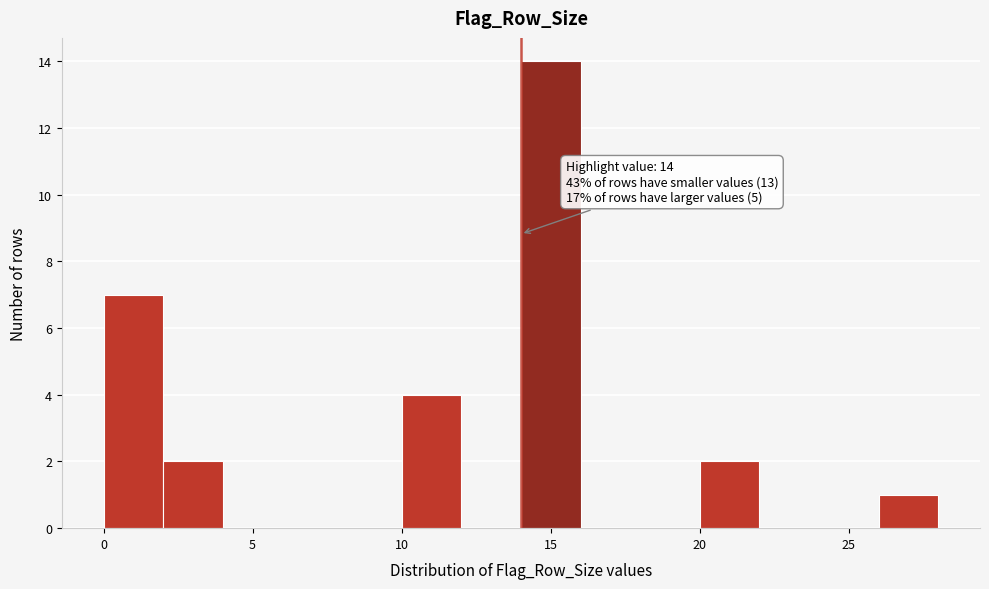

Over which range of the x-axis is the bar tallest?

14 to 16